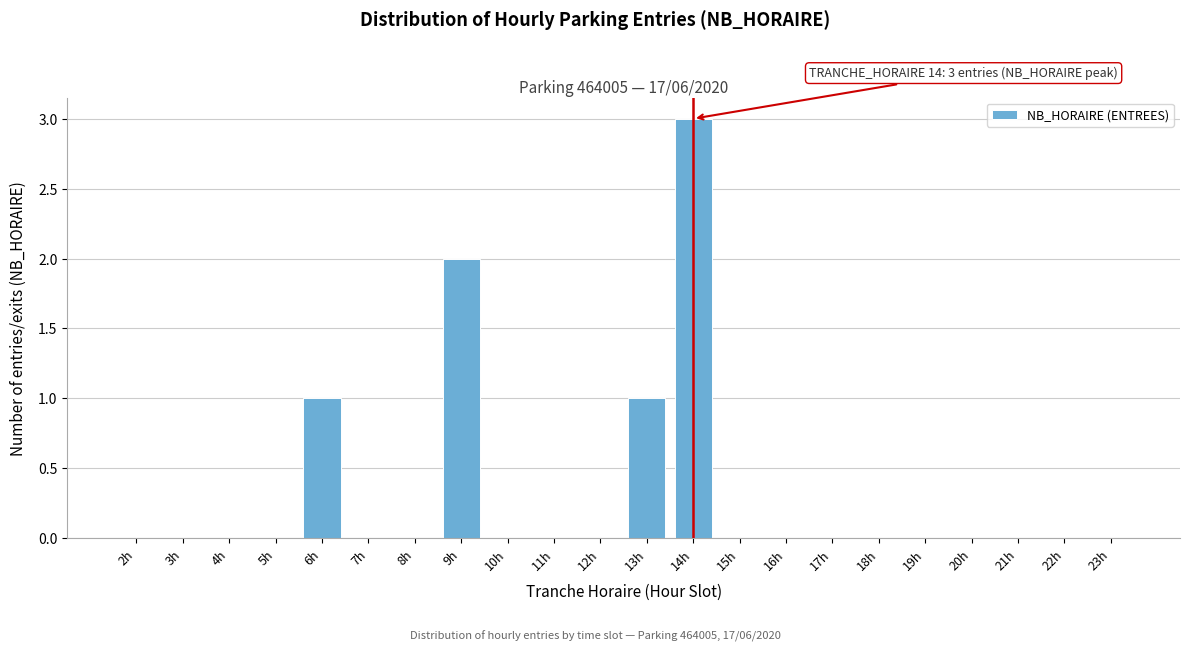

Reading right to left, what are all the values shown in this chart?

23h=0	22h=0	21h=0	20h=0	19h=0	18h=0	17h=0	16h=0	15h=0	14h=3	13h=1	12h=0	11h=0	10h=0	9h=2	8h=0	7h=0	6h=1	5h=0	4h=0	3h=0	2h=0